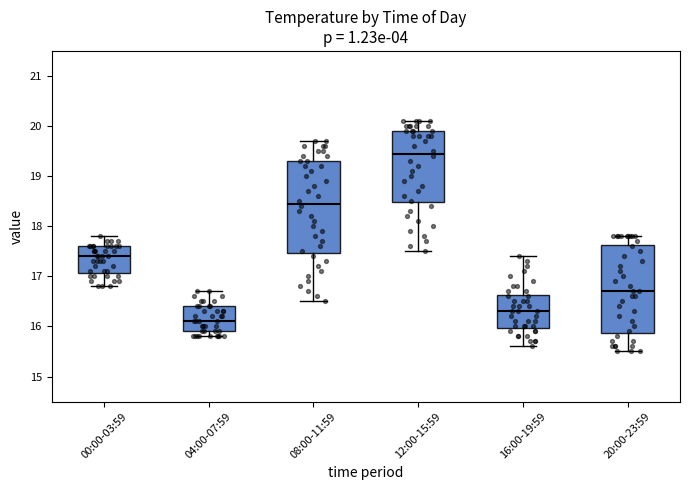

Which box's median line is the highest?

12:00-15:59